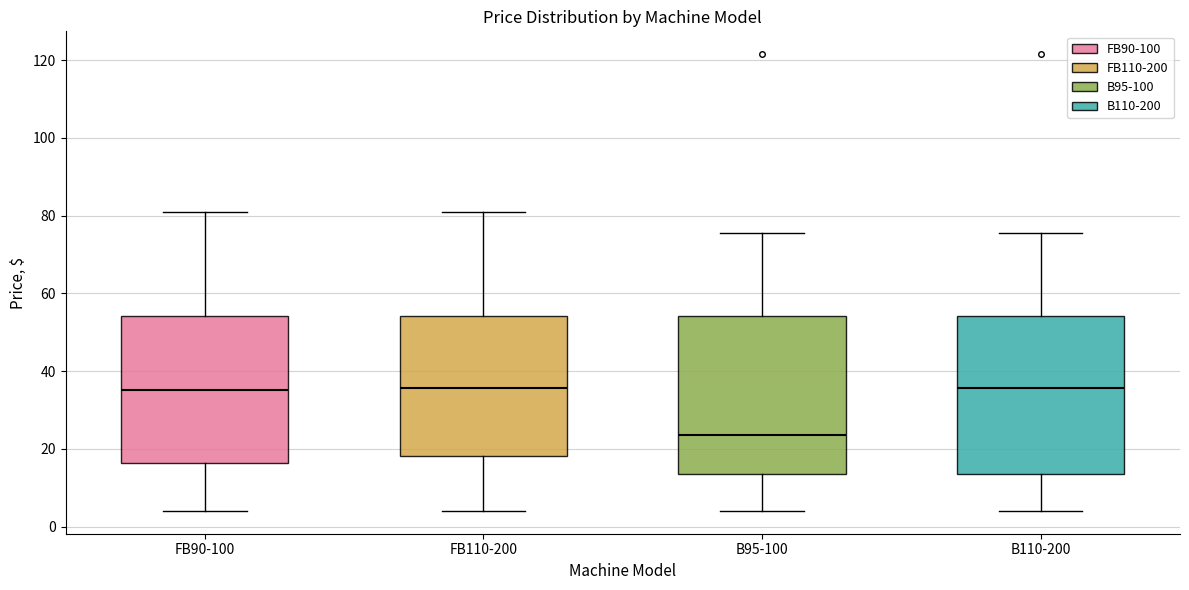

Reading left to right, transcribe this box plot: for each box, give where its median line is, the range the box spans, and where its two whiskers end, as read against the y-axis. The values are not printed on the chart, so give them approximately, as read against the axis.

FB90-100: median 36, box 16 to 54, whiskers 4 to 82
FB110-200: median 36, box 18 to 54, whiskers 4 to 82
B95-100: median 24, box 14 to 54, whiskers 4 to 76
B110-200: median 36, box 14 to 54, whiskers 4 to 76